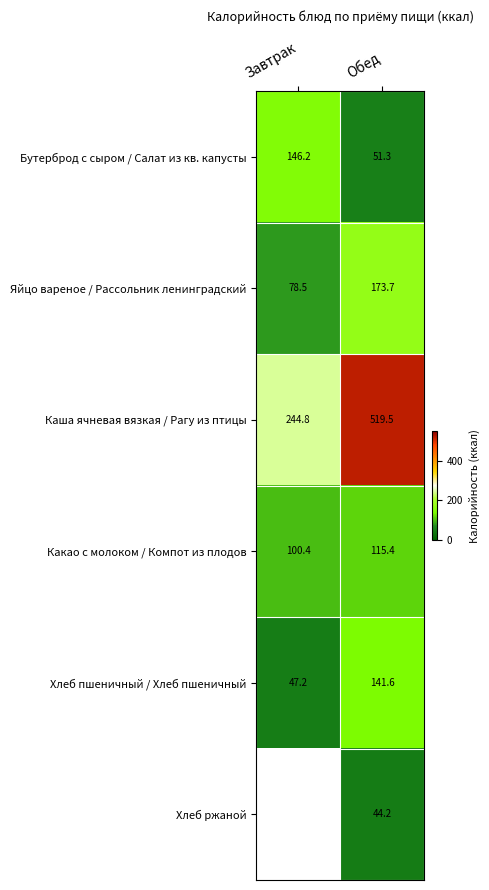

Which category has the lowest value in the Яйцо вареное / Рассольник ленинградский series?

Завтрак